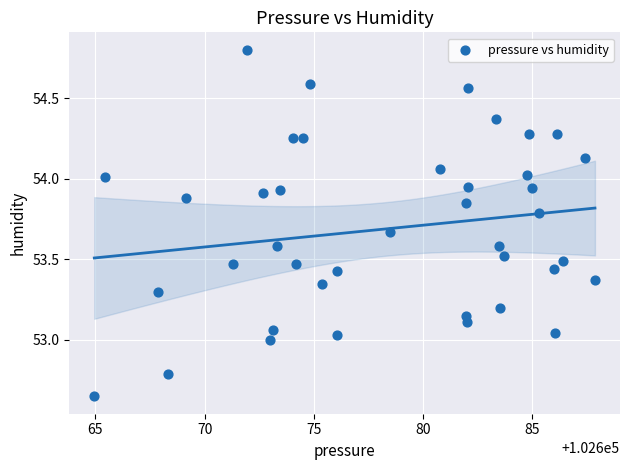

What is the range of X values (max minus min)?

22.9